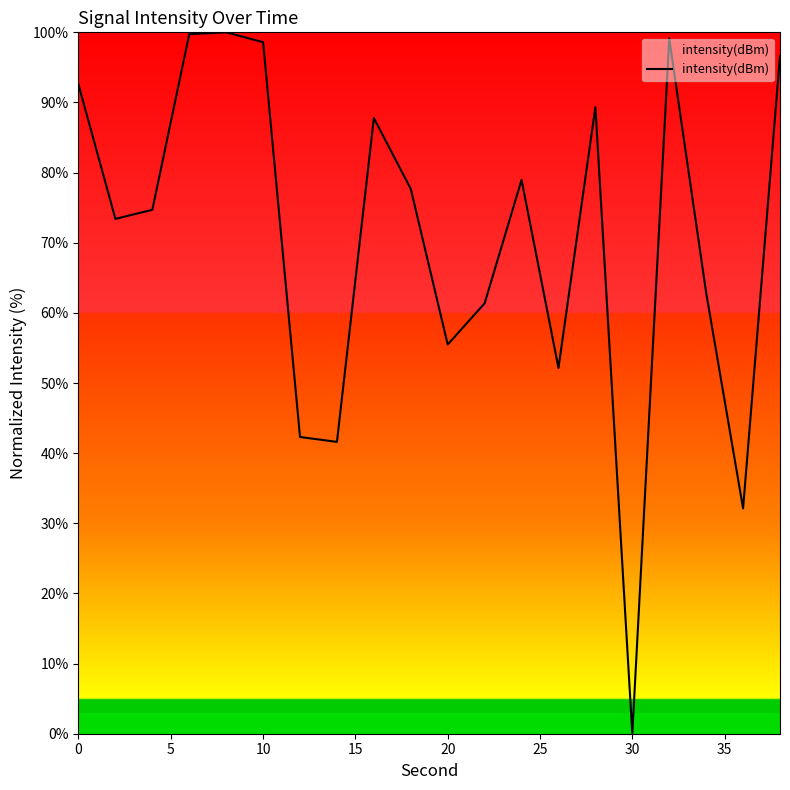

What is the difference between the maximum and minimum values?

100.0